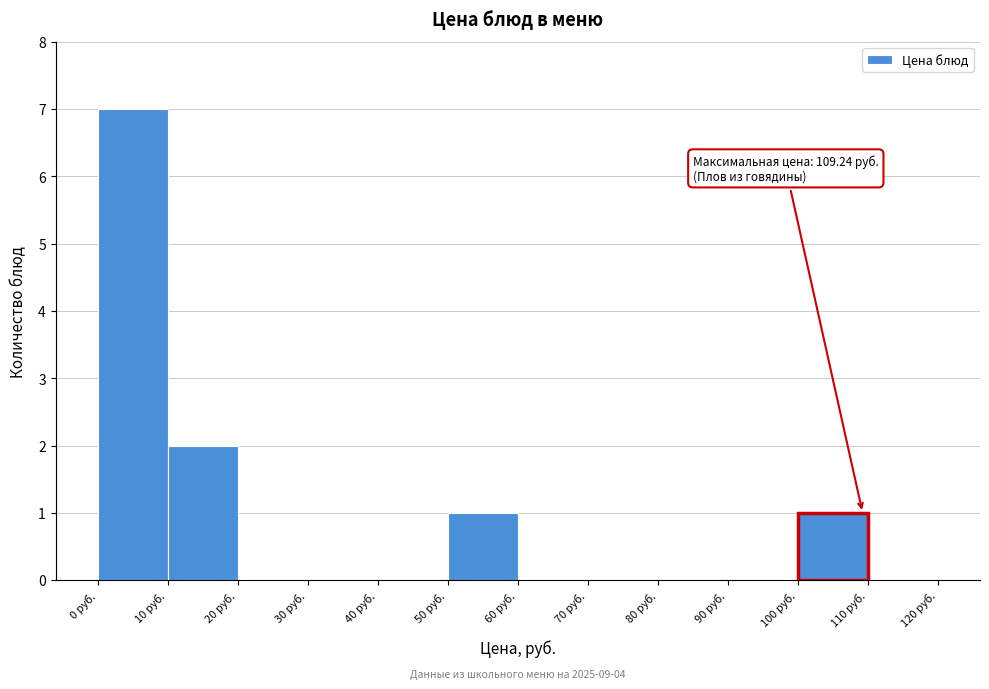

Which range on the x-axis has the tallest bar?

0 to 10